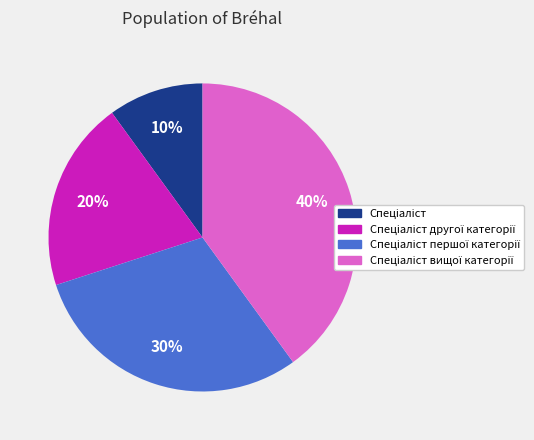

Is there a majority slice in this chart?

No